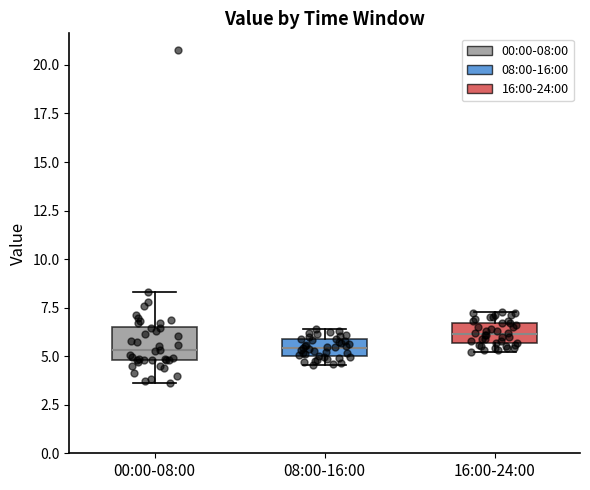

Where does the upper whisker of the box for 00:00-08:00 end on the y-axis? The values are not printed on the chart, so give them approximately, as read against the axis.

8.5